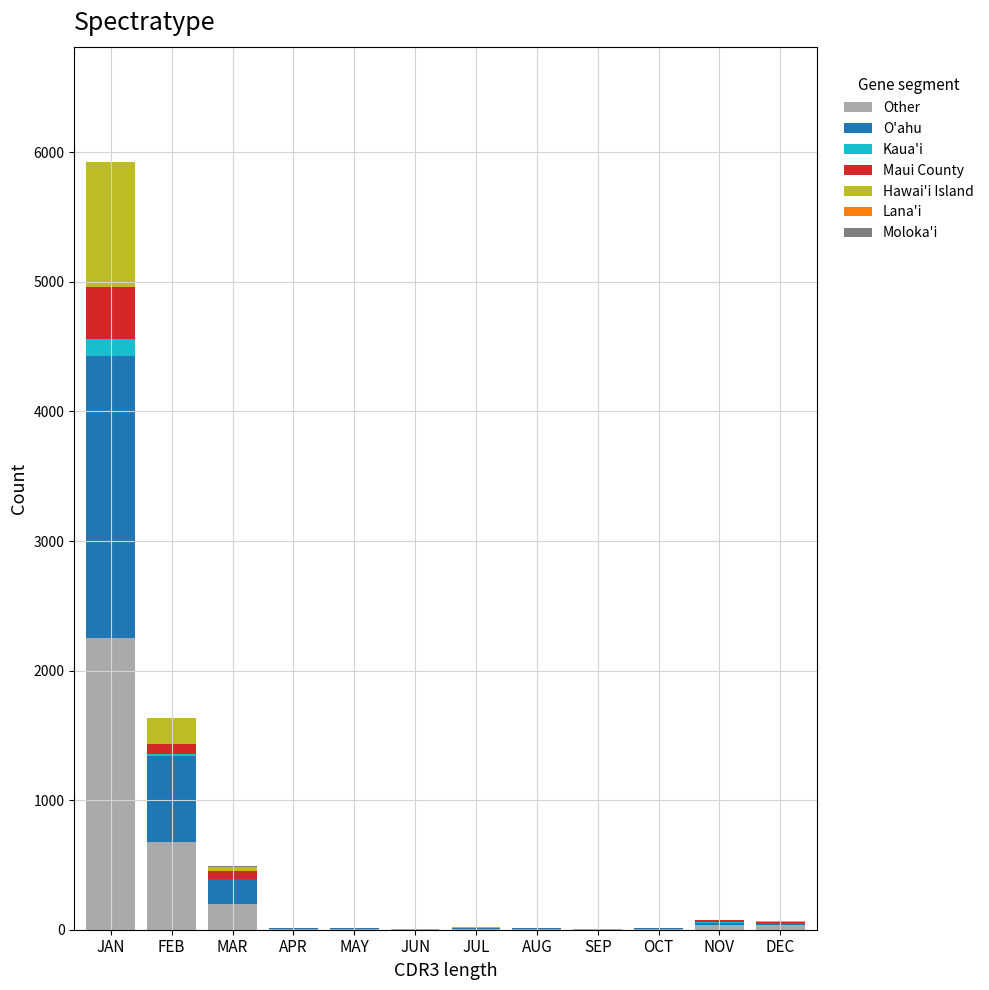

At which category is the sum across all series the highest?

JAN